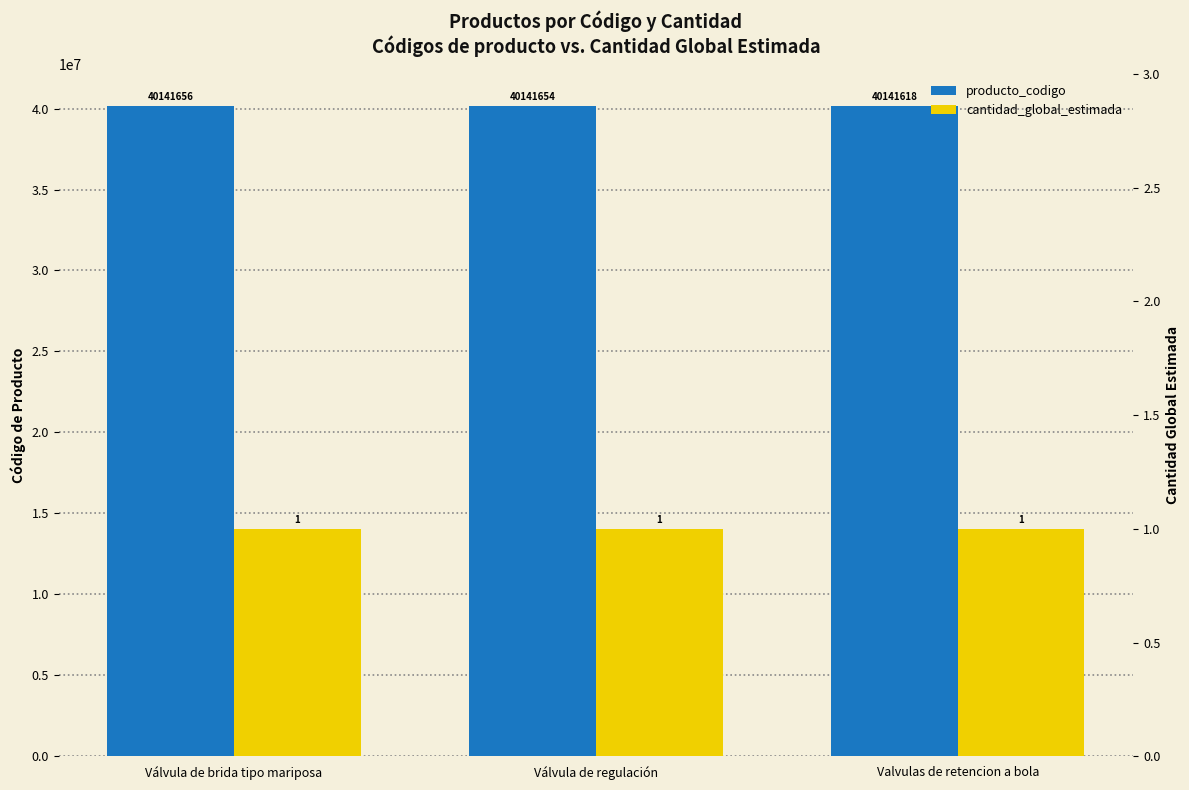

Rank the categories by producto_codigo value from highest to lowest.

Válvula de brida tipo mariposa, Válvula de regulación, Valvulas de retencion a bola